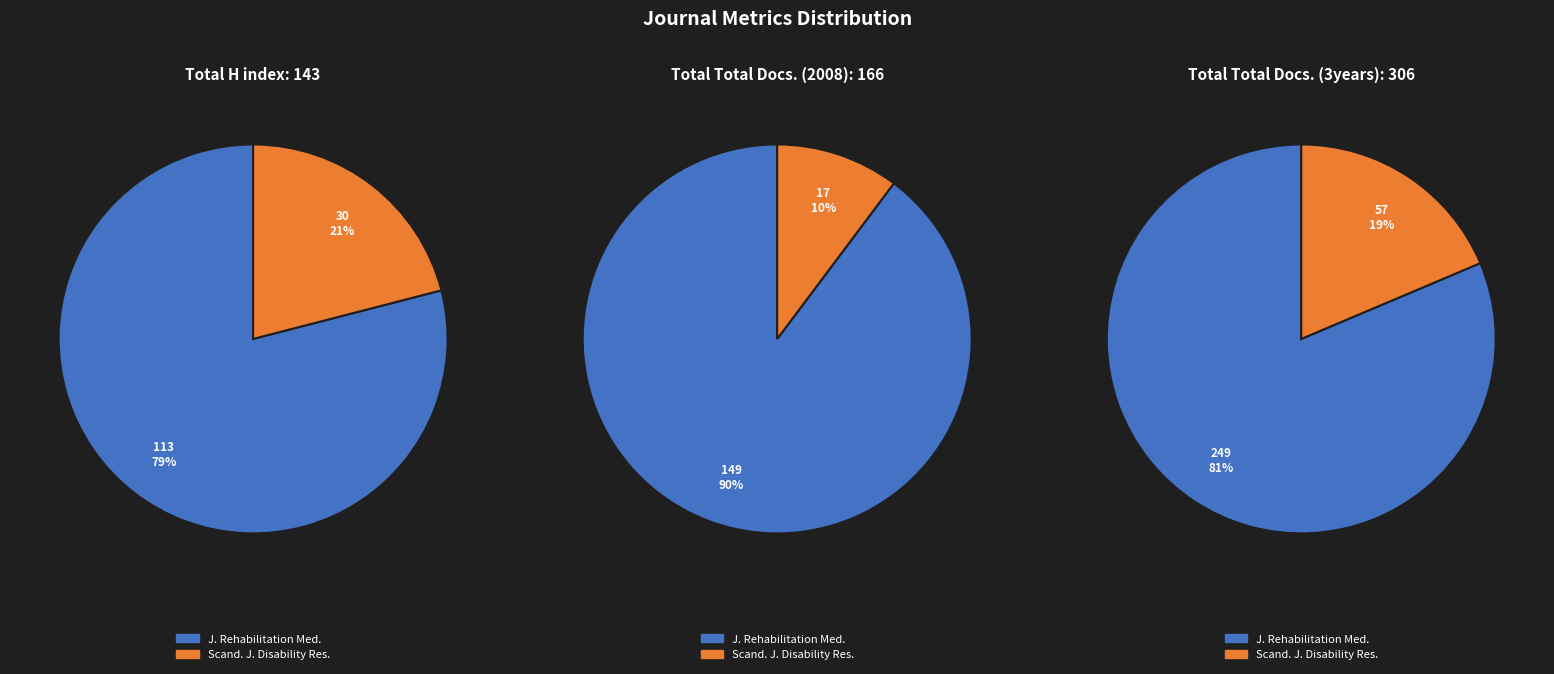

Which series changed the most between Journal of Rehabilitation Medicine and Scandinavian Journal of Disability Research?

Total Docs. (3years)